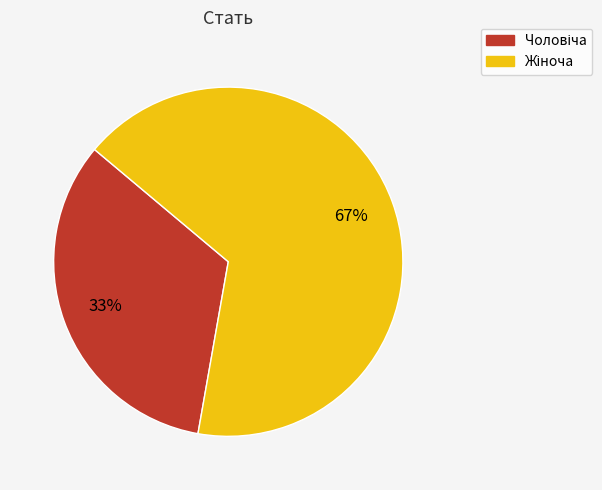

Is there any slice that represents more than half of the pie?

Yes